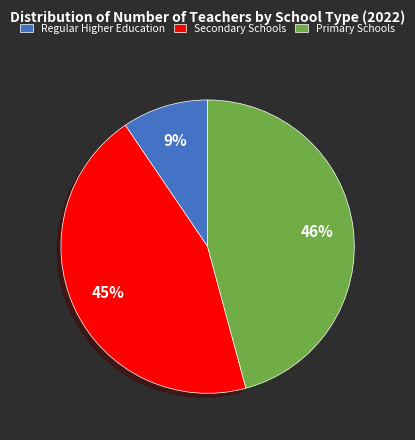

Do Primary Schools and Secondary Schools together represent more than half of the pie?

Yes